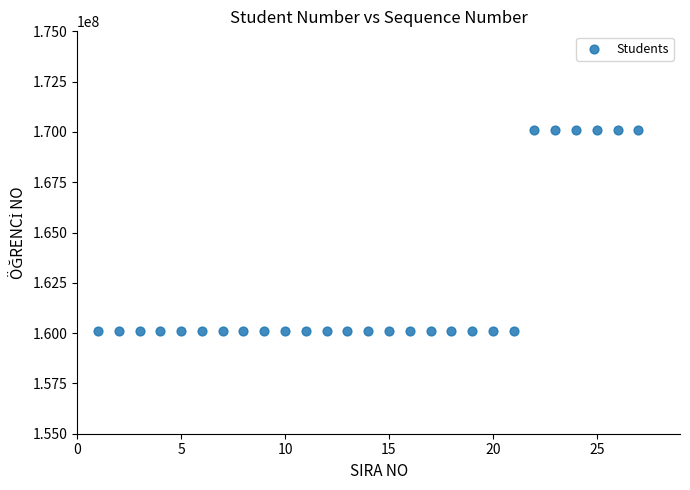

What is the range of Y values (max minus min)?

9999953